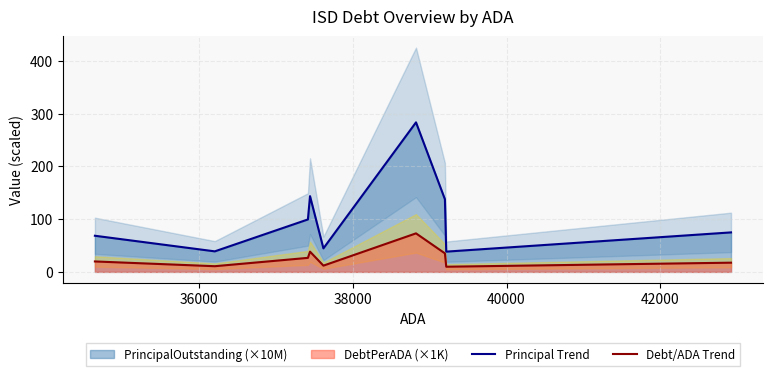

What is the maximum value for Debt/ADA Trend?

73.0